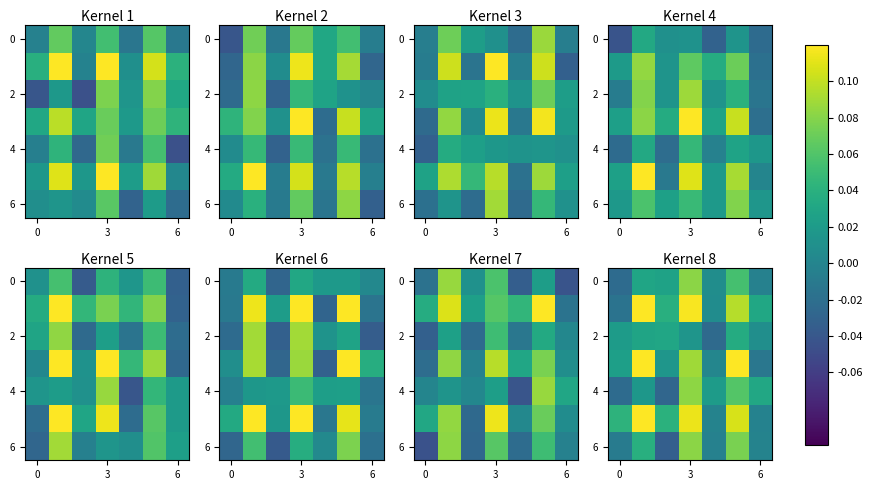

How many negative values does the 0 series have?

2